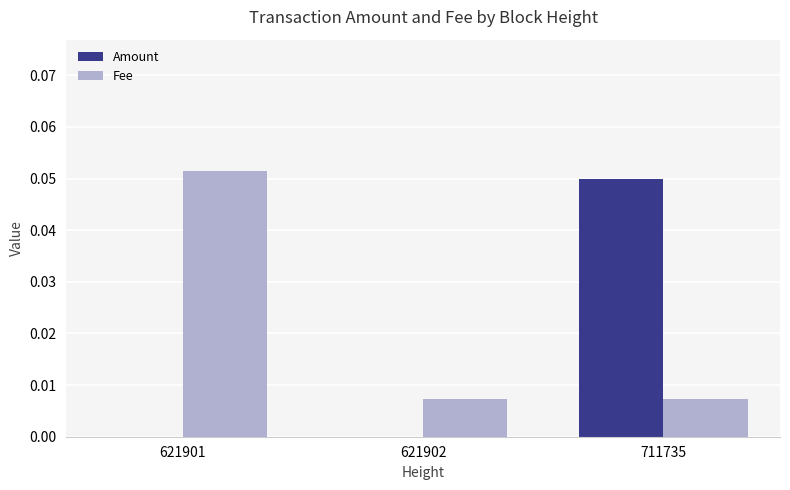

At which category is the sum across all series the highest?

711735